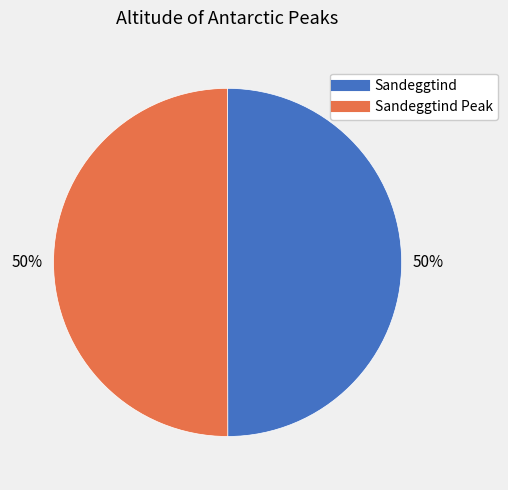

To the nearest percent, what is the average slice percentage?

50%